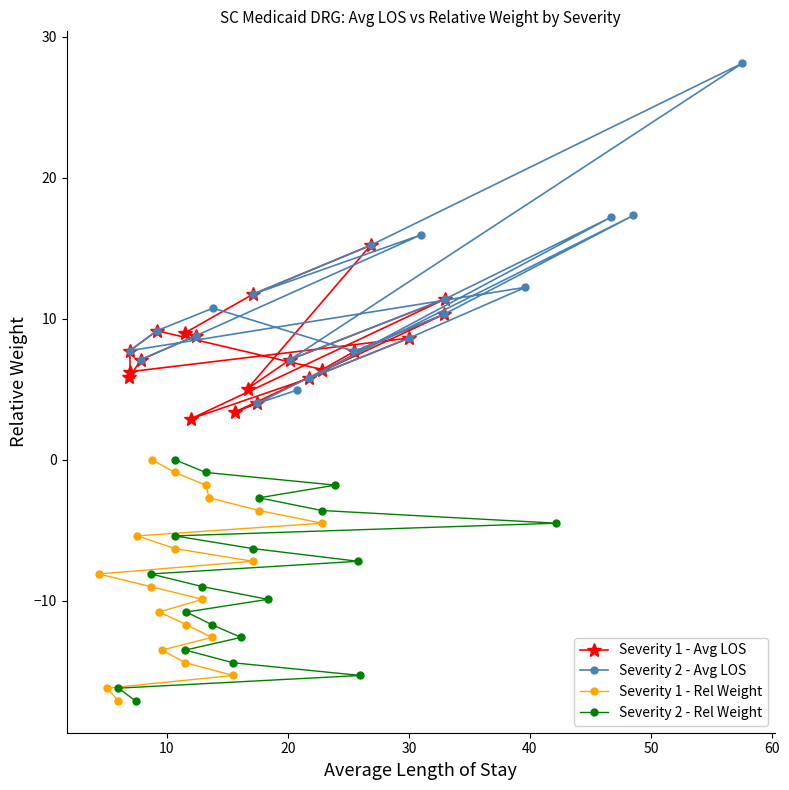

What are all the series names shown in the legend?

Severity 1 - Avg LOS, Severity 2 - Avg LOS, Severity 1 - Rel Weight, Severity 2 - Rel Weight